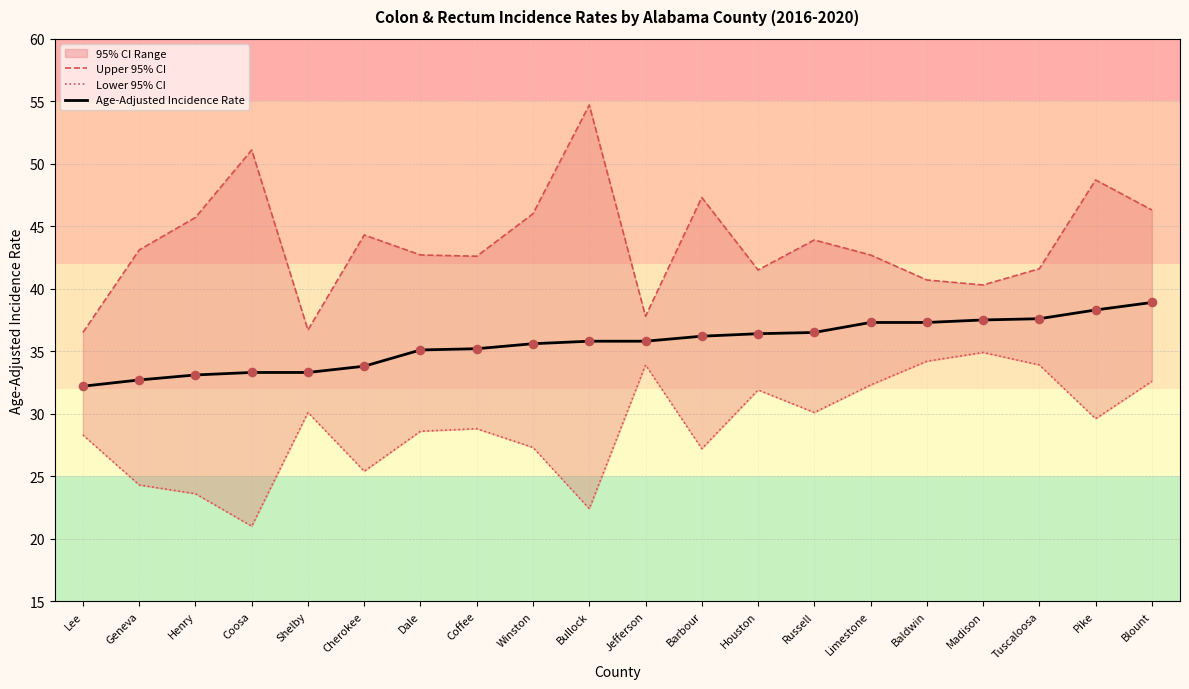

Is the value of Age-Adjusted Incidence Rate at Lee greater than the value of Upper 95% CI at Dale?

No